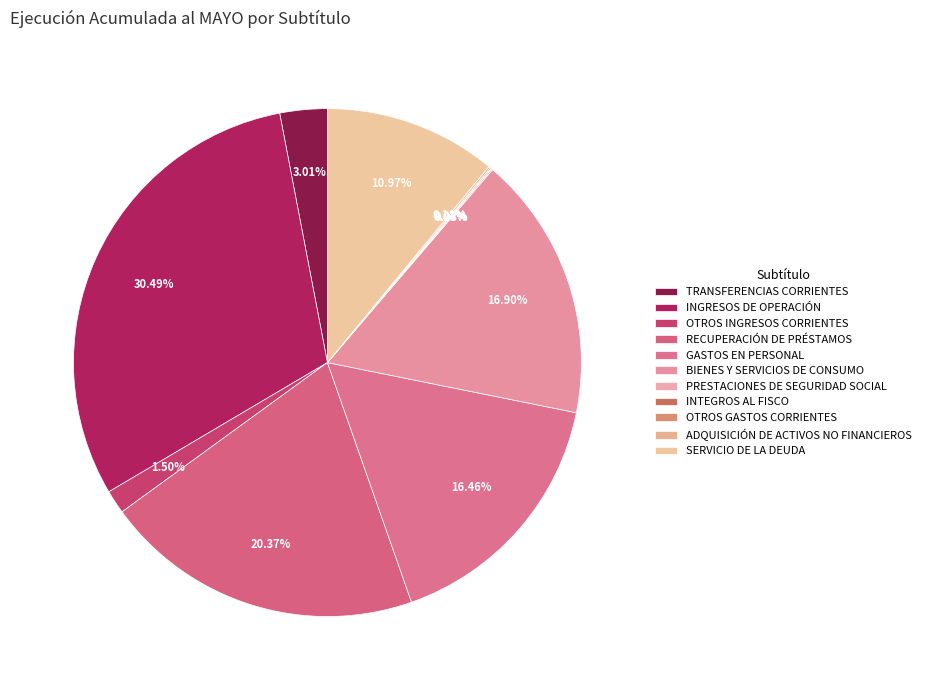

Does SERVICIO DE LA DEUDA represent more than half of the total?

No